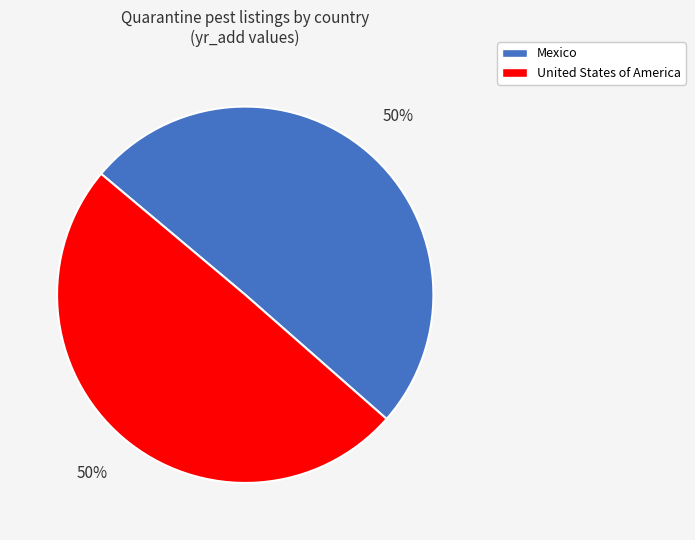

Do United States of America and Mexico together represent more than half of the pie?

Yes